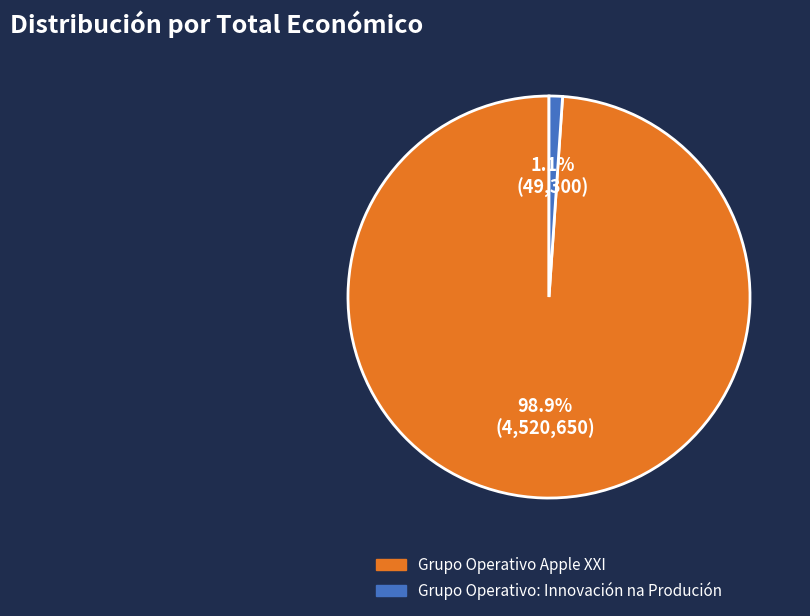

What is the total percentage of Grupo Operativo: Innovación na Produción and Grupo Operativo Apple XXI?

100.0%